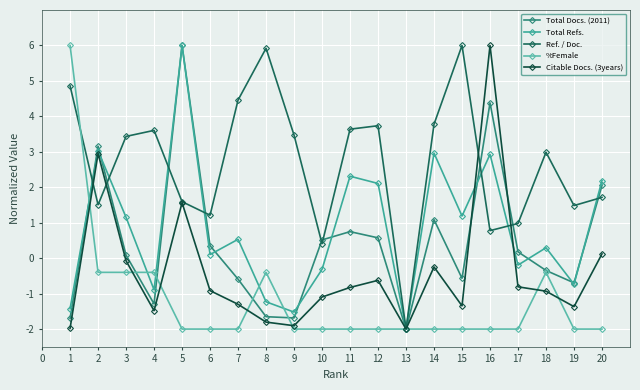

Where do Total Refs. and Total Docs. (2011) first cross each other?

1 and 2